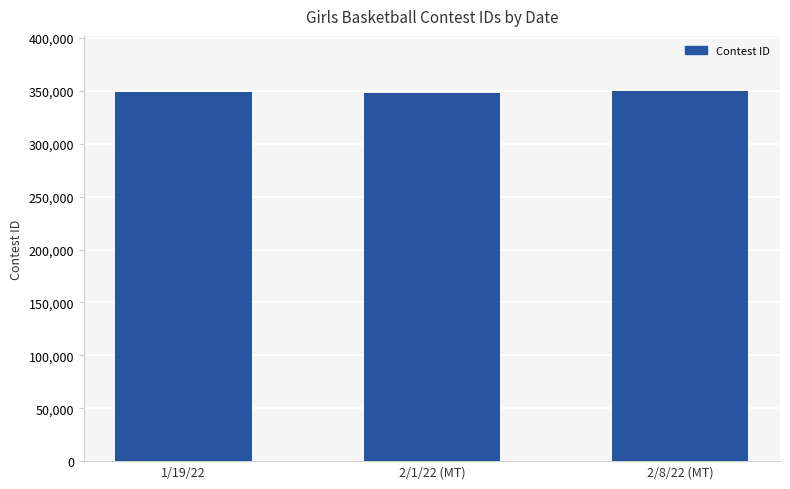

What is the sum of all values?

1046588